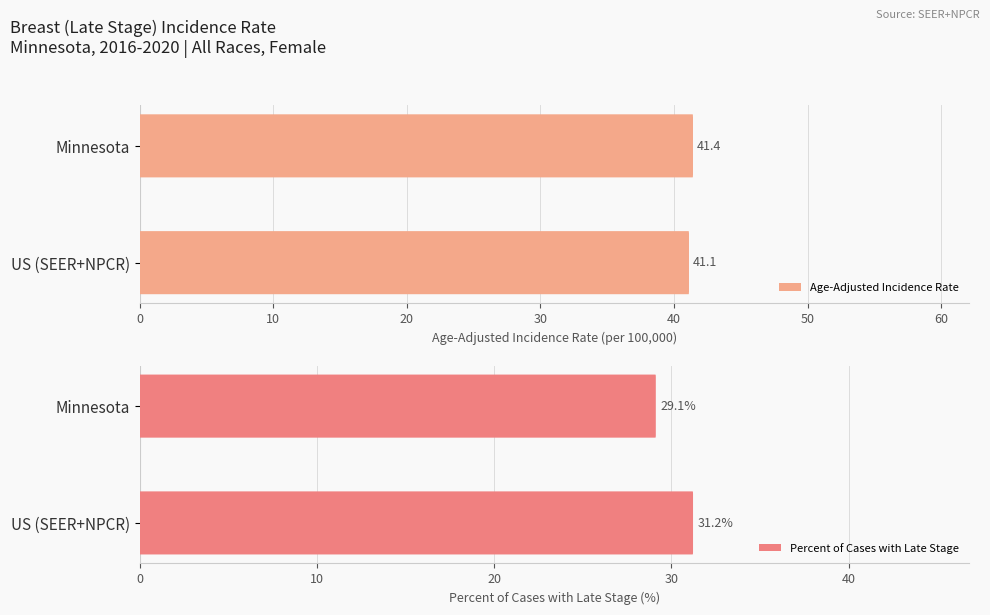

What is the value of the Percent of Cases with Late Stage bar at the 2nd from the left?

31.2